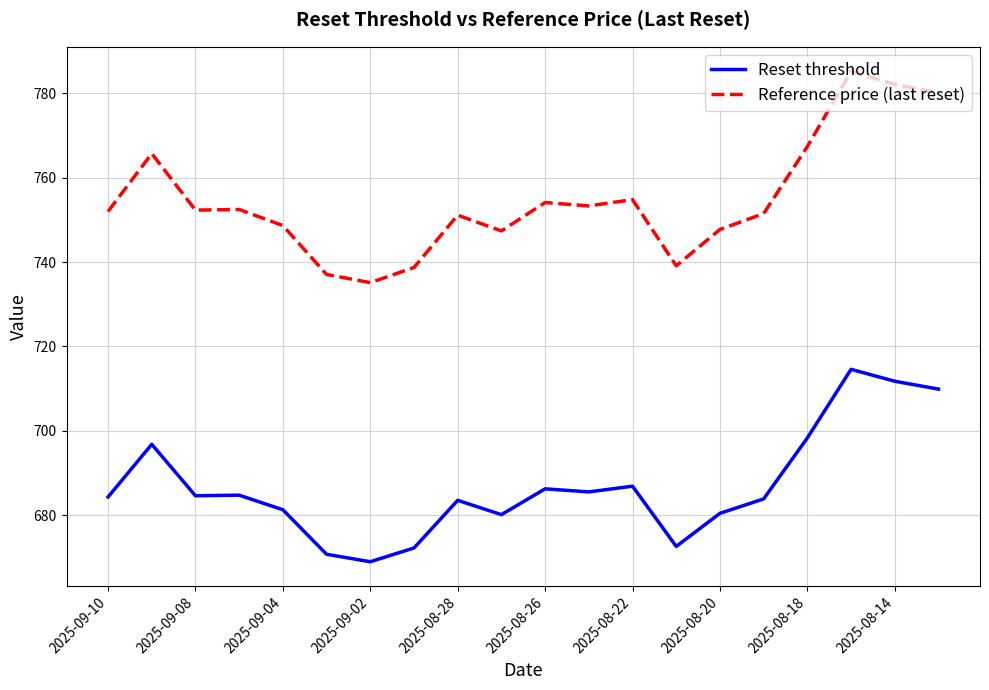

What is the difference between the maximum and minimum values in the Reference price (last reset) series?

50.1